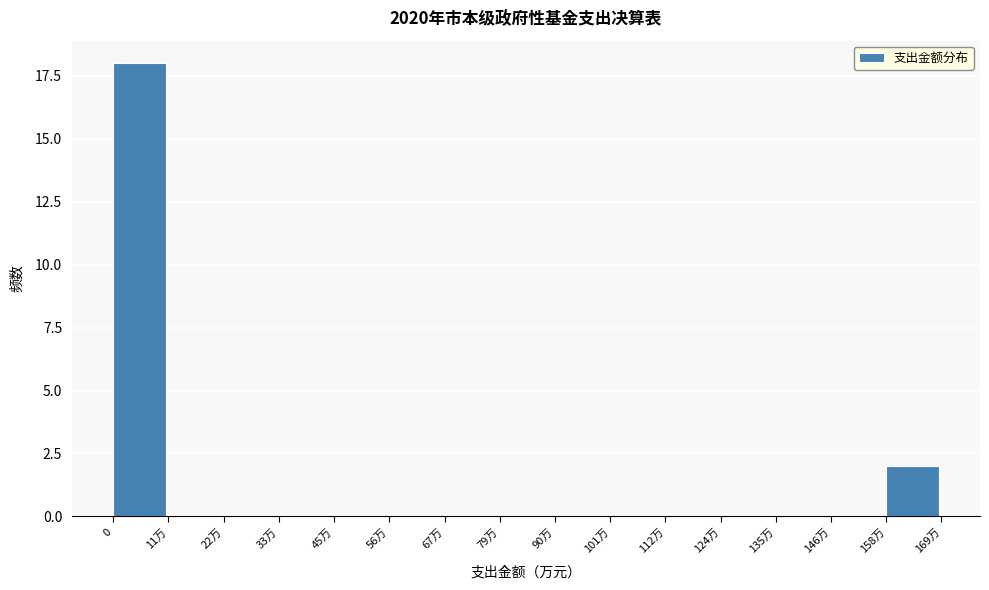

Reading left to right, list all the values displayed in this chart.

0=18	11万=0	22万=0	33万=0	45万=0	56万=0	67万=0	79万=0	90万=0	101万=0	112万=0	124万=0	135万=0	146万=0	158万=2